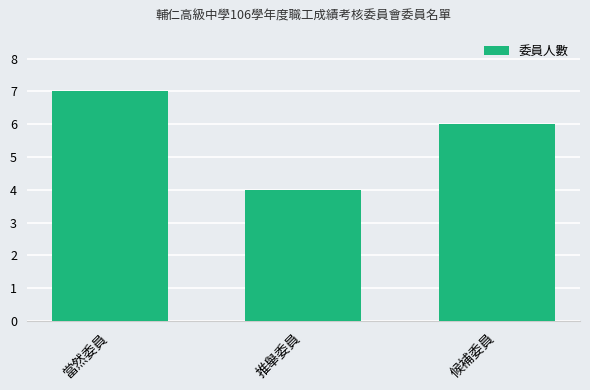

How many distinct data groups are displayed?

1